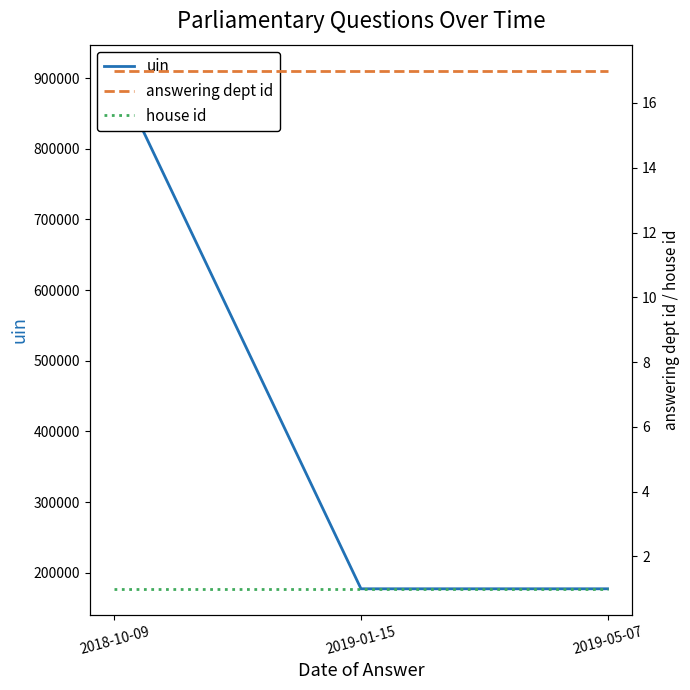

Is this an area chart (filled region under the line)?

No